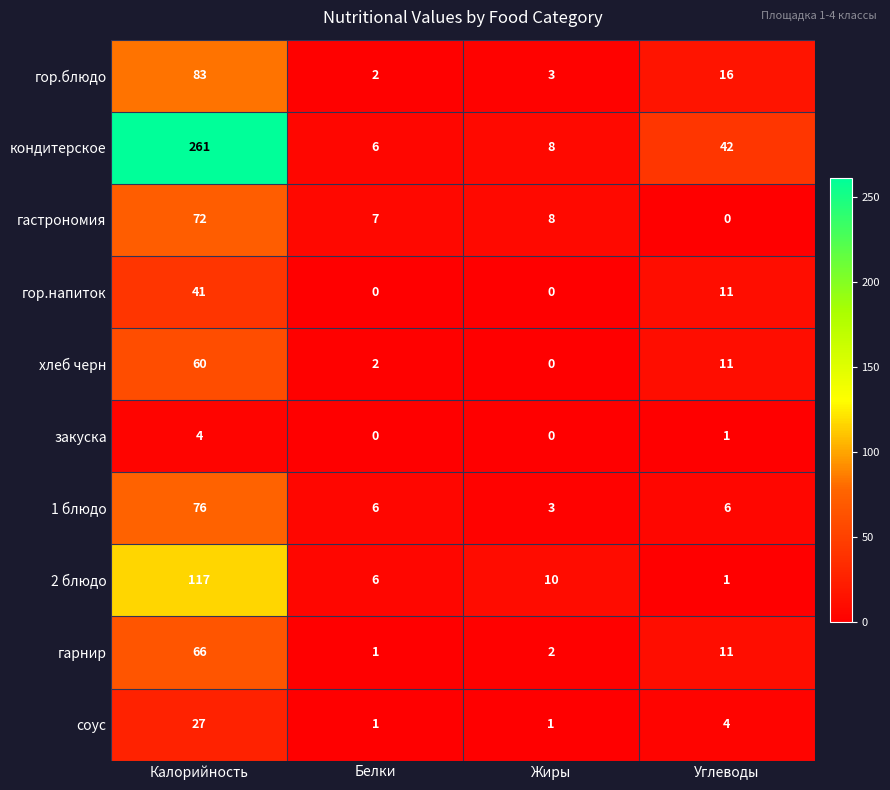

Which category has the highest value in the гарнир series?

Калорийность